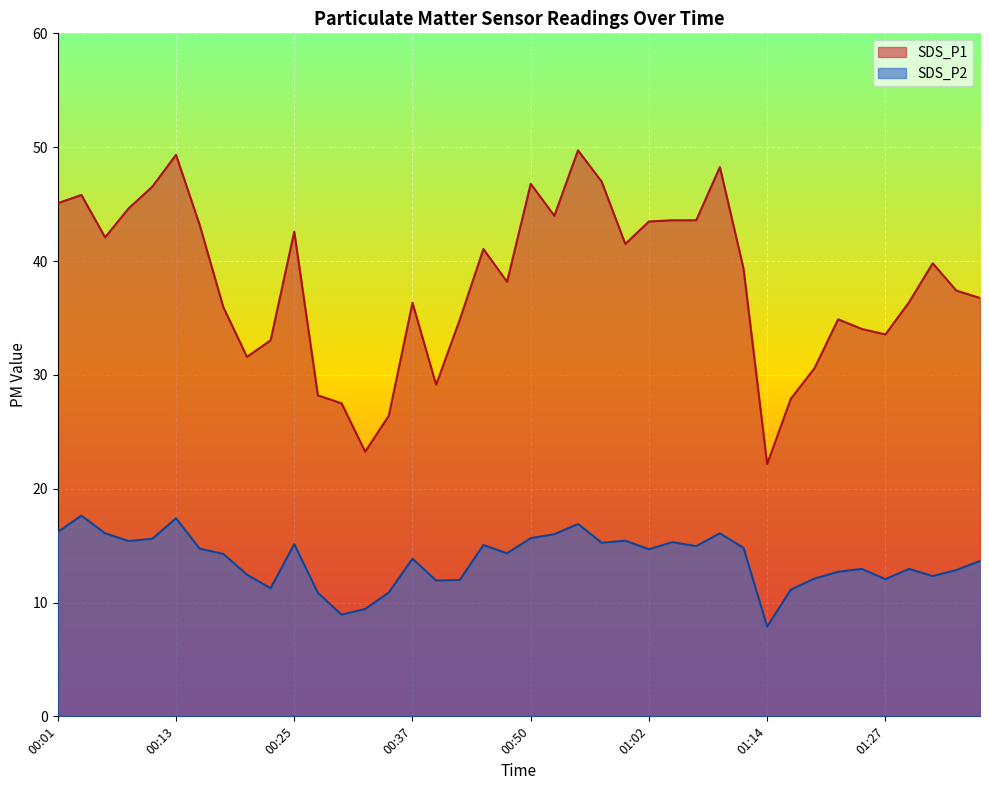

True or false: SDS_P1 and SDS_P2 intersect in this chart.

False